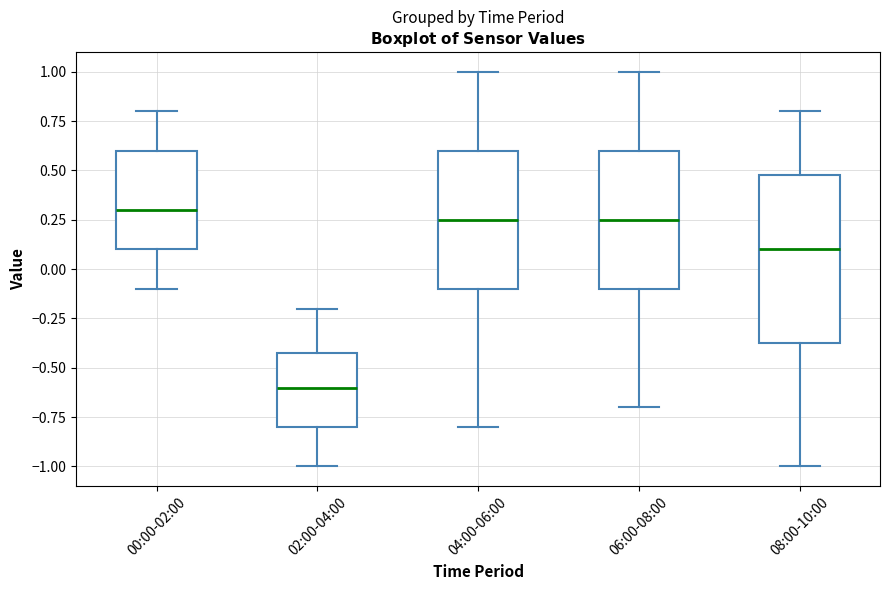

Reading left to right, read every box against the y-axis: the position of its median line, the range the box covers, and the ends of its whiskers. The values are not printed on the chart, so give them approximately, as read against the axis.

00:00-02:00: median 0.30, box 0.10 to 0.60, whiskers -0.10 to 0.80
02:00-04:00: median -0.60, box -0.80 to -0.40, whiskers -1.00 to -0.20
04:00-06:00: median 0.25, box -0.10 to 0.60, whiskers -0.80 to 1.00
06:00-08:00: median 0.25, box -0.10 to 0.60, whiskers -0.70 to 1.00
08:00-10:00: median 0.10, box -0.35 to 0.50, whiskers -1.00 to 0.80